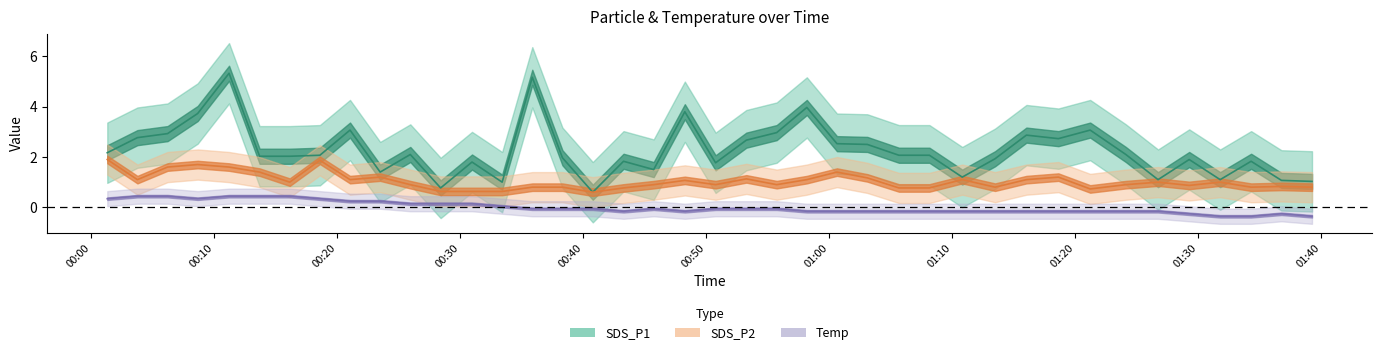

How many lines are shown in the chart?

3